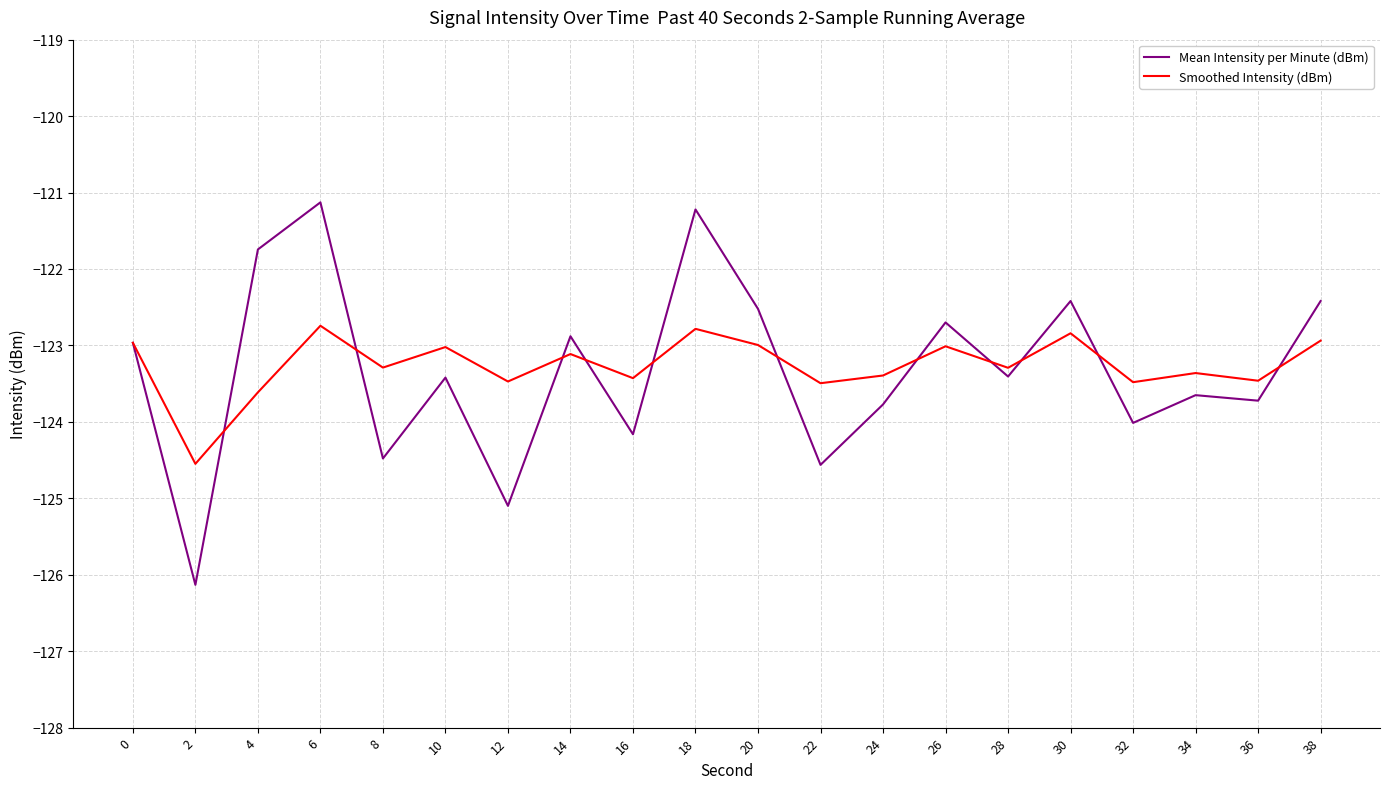

Does the chart have visible grid lines?

Yes